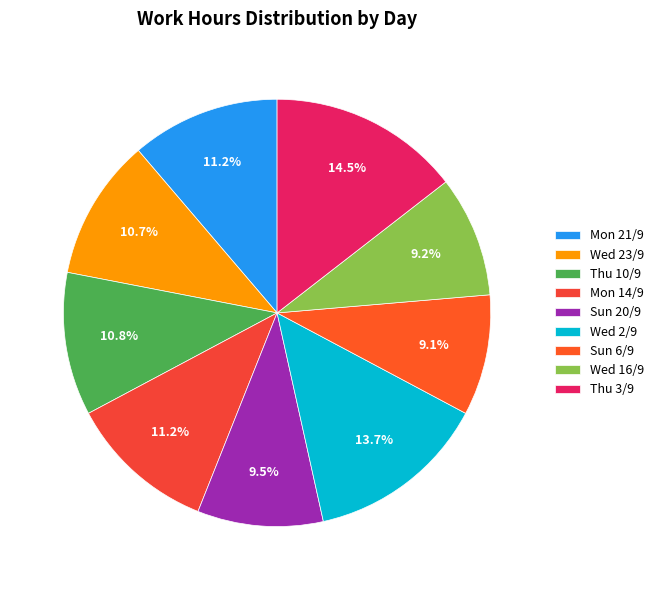

Which slice is the largest?

Thu 3/9